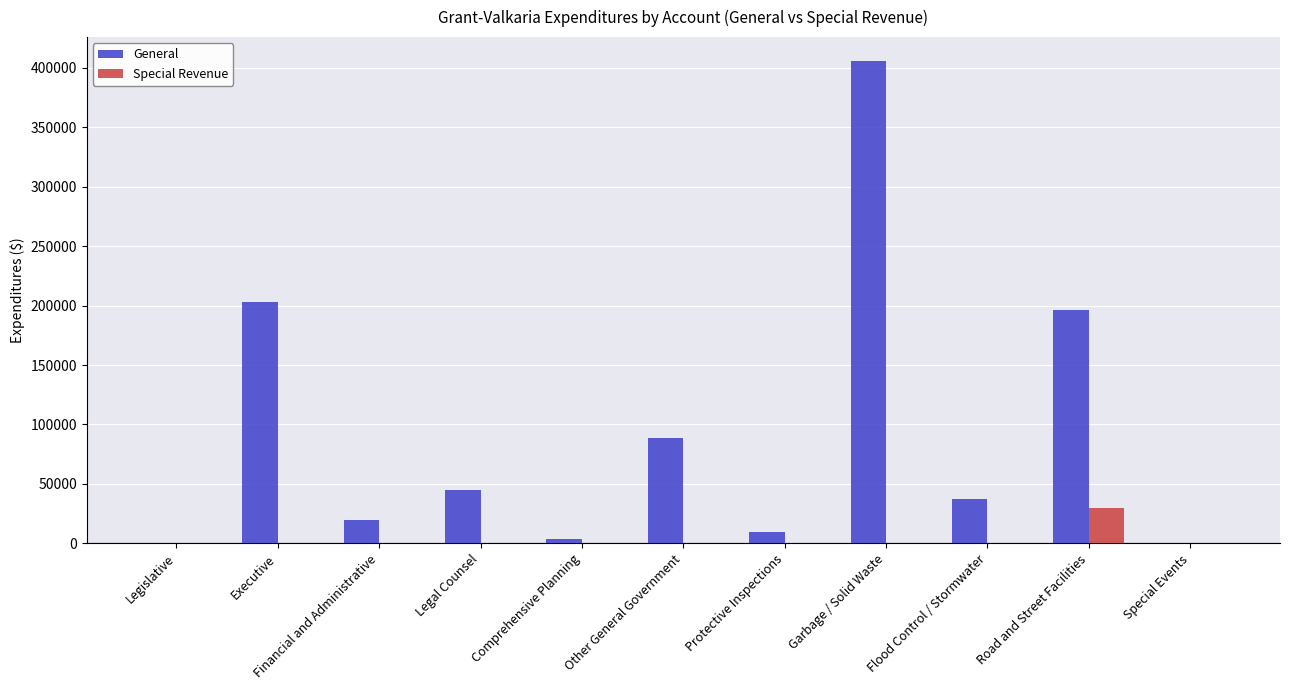

Is the value of Special Revenue at Flood Control / Stormwater greater than the value of General at Flood Control / Stormwater?

No